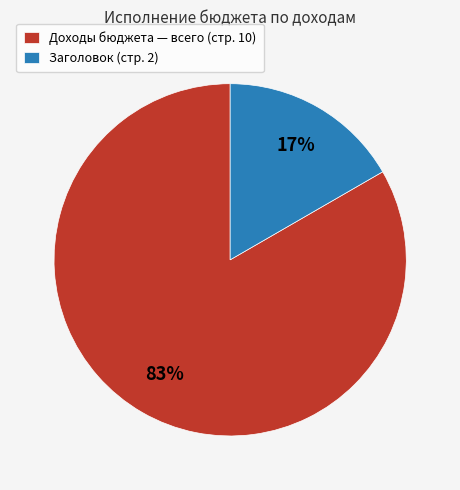

To the nearest percent, what is the average slice percentage?

50%